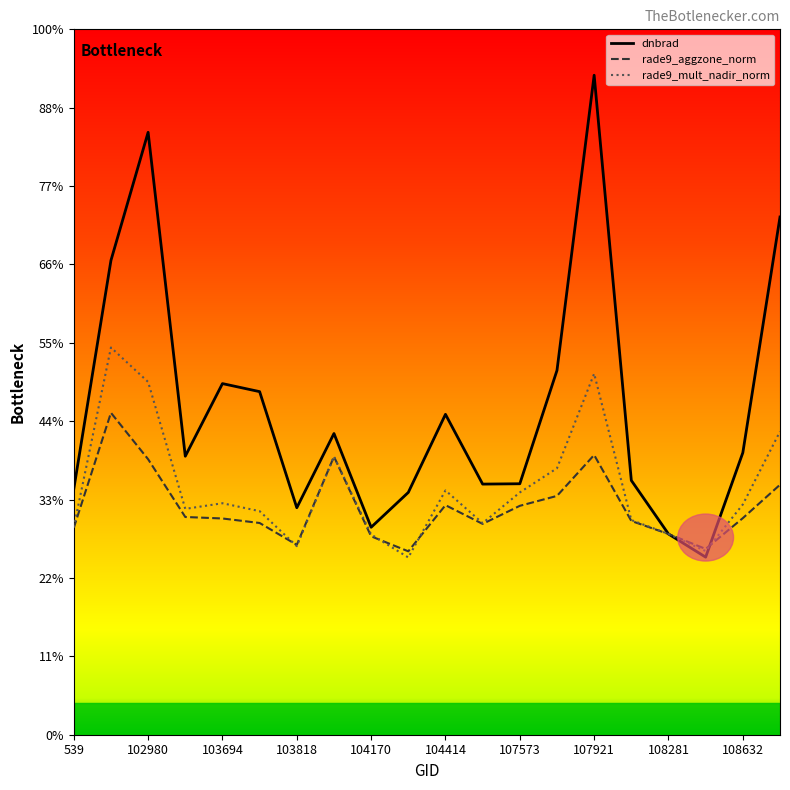

What are all the series names shown in the legend?

dnbrad, rade9_aggzone_norm, rade9_mult_nadir_norm